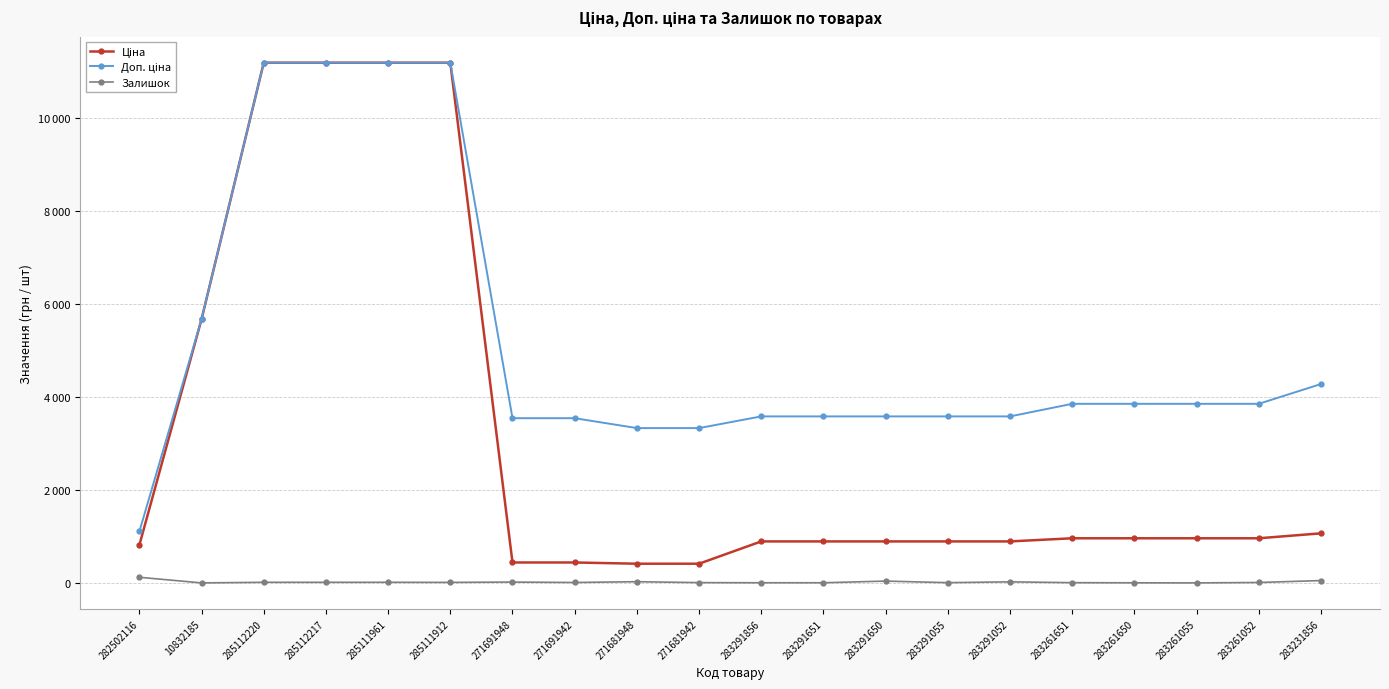

At which category is the sum across all series the highest?

285112220